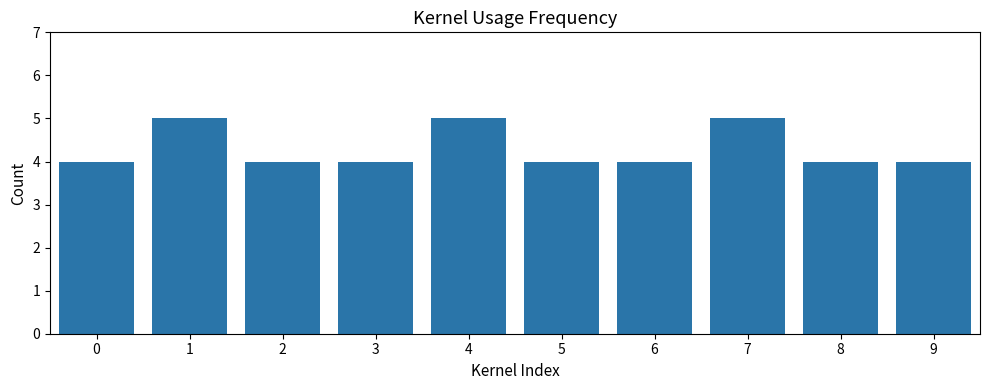

Reading left to right, what are all the values shown in this chart?

4	5	4	4	5	4	4	5	4	4